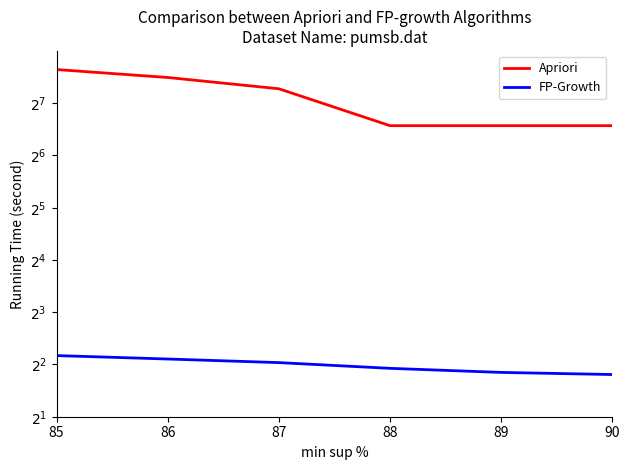

True or false: FP-Growth and Apriori intersect in this chart.

False